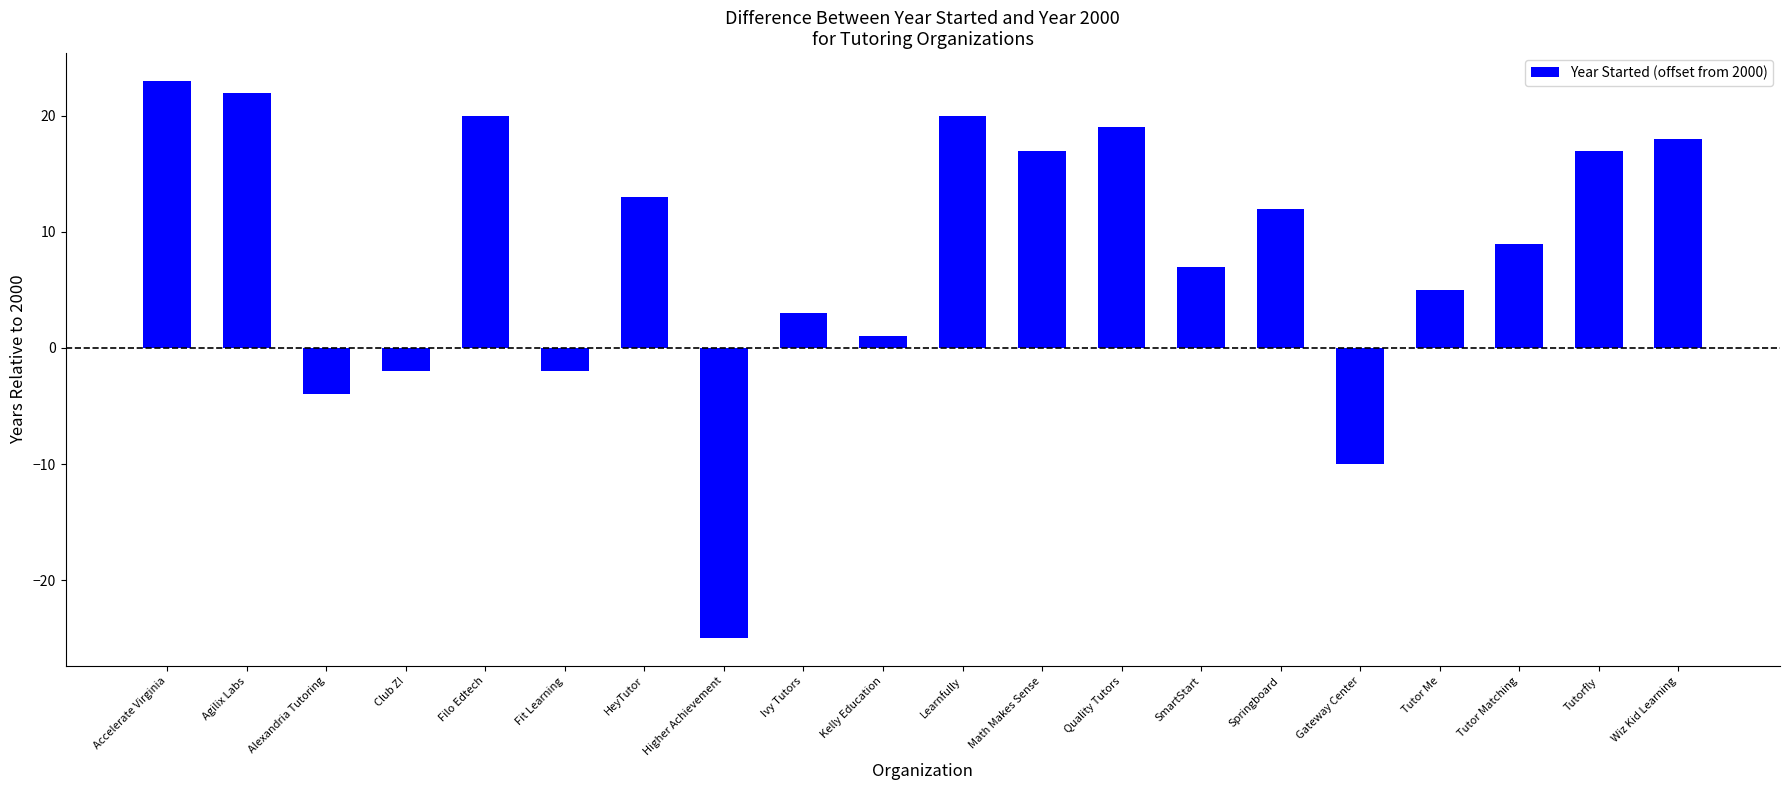

Reading left to right, transcribe all the data shown in this chart.

23	22	-4	-2	20	-2	13	-25	3	1	20	17	19	7	12	-10	5	9	17	18